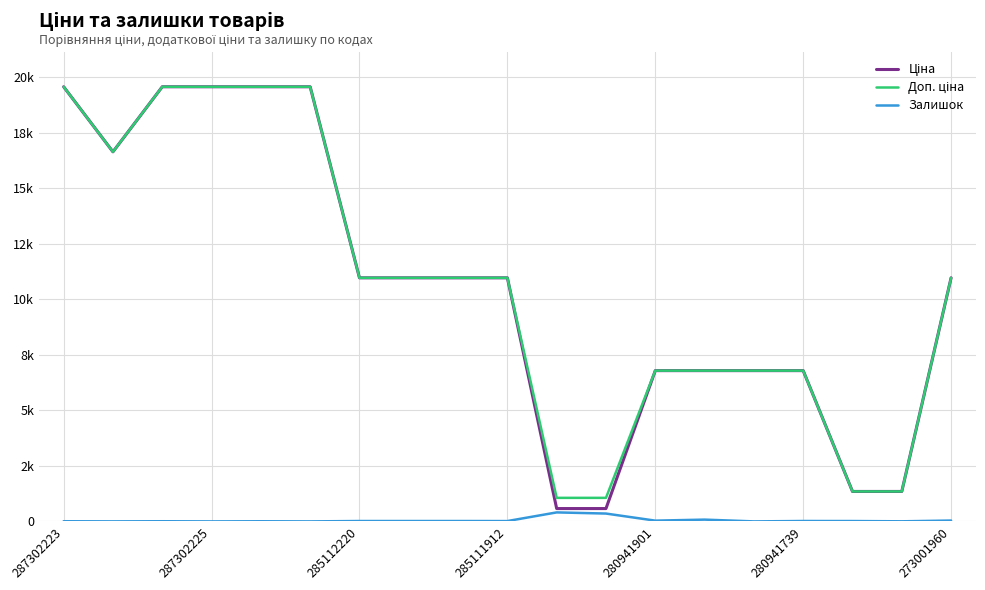

Reading right to left, what are all the values shown in this chart?

Ціна: 10964.4	1347.9	1347.9	6787.1	6787.1	6787.1	6787.1	578.1	578.1	10964.4	10964.4	10964.4	10964.4	19564.9	19564.9	19564.9	19564.9	16636.8	19564.9
Доп. ціна: 10964.4	1348.0	1348.0	6787.1	6787.1	6787.1	6787.1	1060.0	1060.0	10964.4	10964.4	10964.4	10964.4	19564.9	19564.9	19564.9	19564.9	16636.8	19564.9
Залишок: 38.0	4.0	16.0	18.0	0.0	80.0	34.0	353.0	405.0	15.0	17.0	17.0	17.0	0.0	6.0	0.0	7.0	1.0	7.0